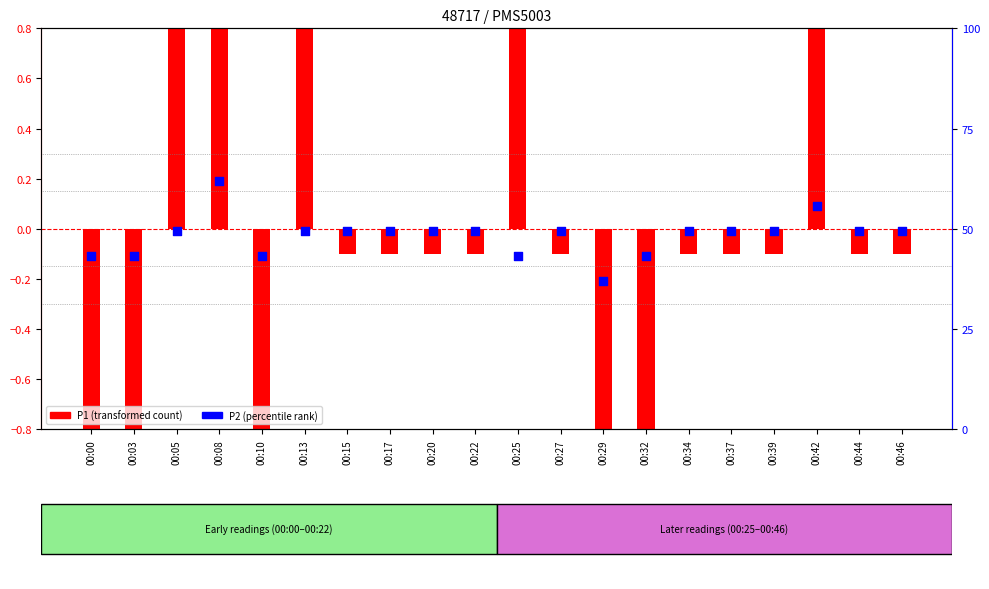

What is the total value across all series at 00:32?

42.0